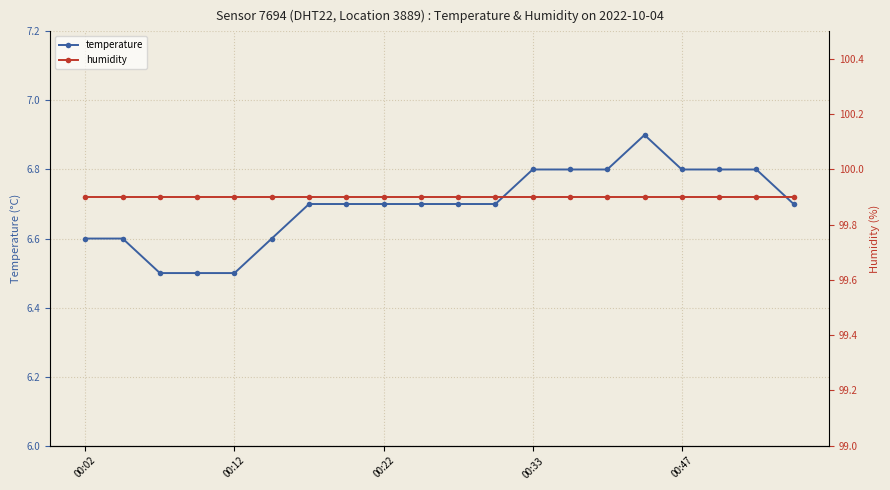

Count the temperature values in the range 6 to 7.

20